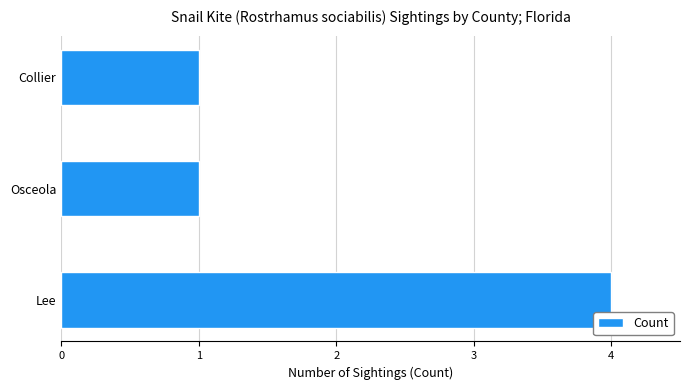

How many categories are shown in the chart?

3